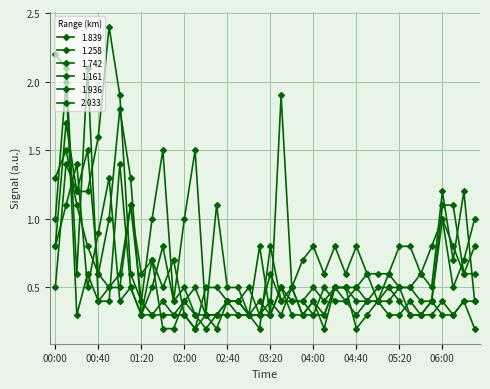

How many times do 1.839 and 2.033 cross each other?

12